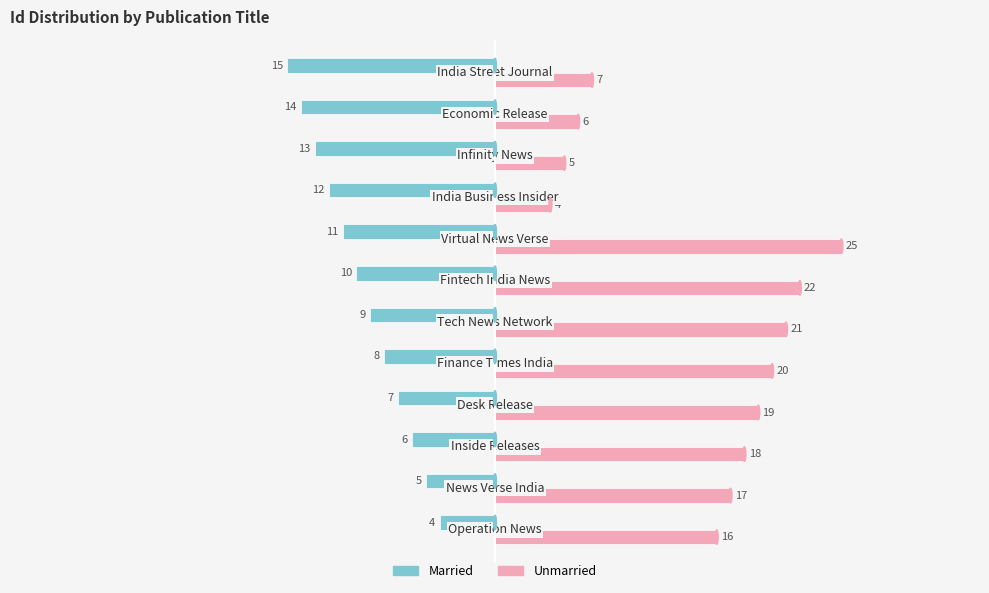

What is the sum of all Married values?

-114